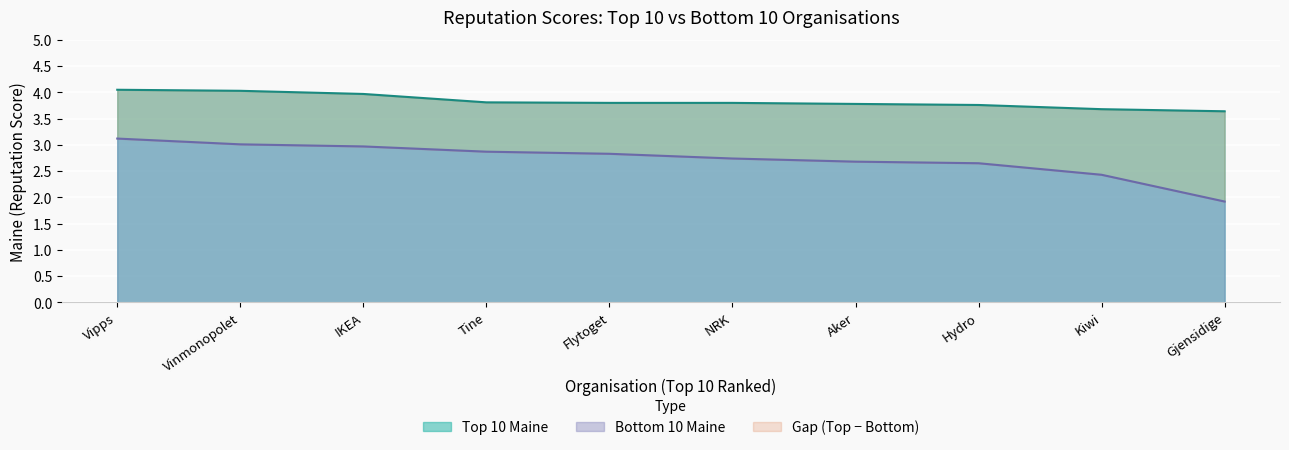

True or false: Bottom 10 Maine and Top 10 Maine intersect in this chart.

False